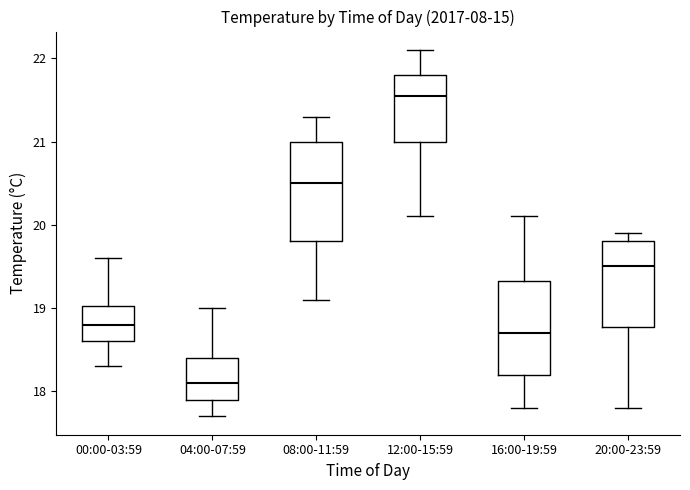

Reading left to right, read every box against the y-axis: the position of its median line, the range the box covers, and the ends of its whiskers. The values are not printed on the chart, so give them approximately, as read against the axis.

00:00-03:59: median 18.8, box 18.6 to 19.0, whiskers 18.3 to 19.6
04:00-07:59: median 18.1, box 17.9 to 18.4, whiskers 17.7 to 19.0
08:00-11:59: median 20.5, box 19.8 to 21.0, whiskers 19.1 to 21.3
12:00-15:59: median 21.6, box 21.0 to 21.8, whiskers 20.1 to 22.1
16:00-19:59: median 18.7, box 18.2 to 19.3, whiskers 17.8 to 20.1
20:00-23:59: median 19.5, box 18.8 to 19.8, whiskers 17.8 to 19.9